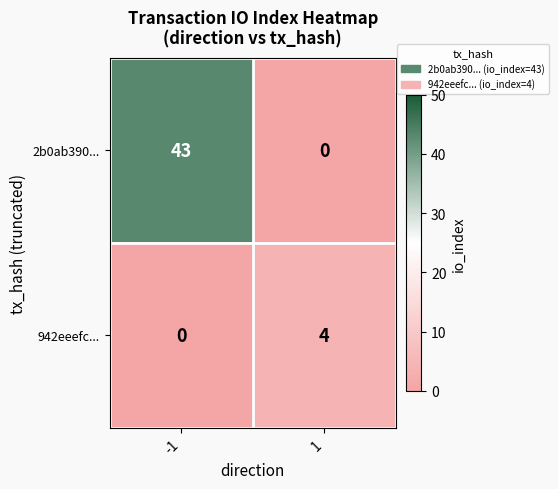

What is the difference between the maximum and minimum values in the 2b0ab390... series?

43